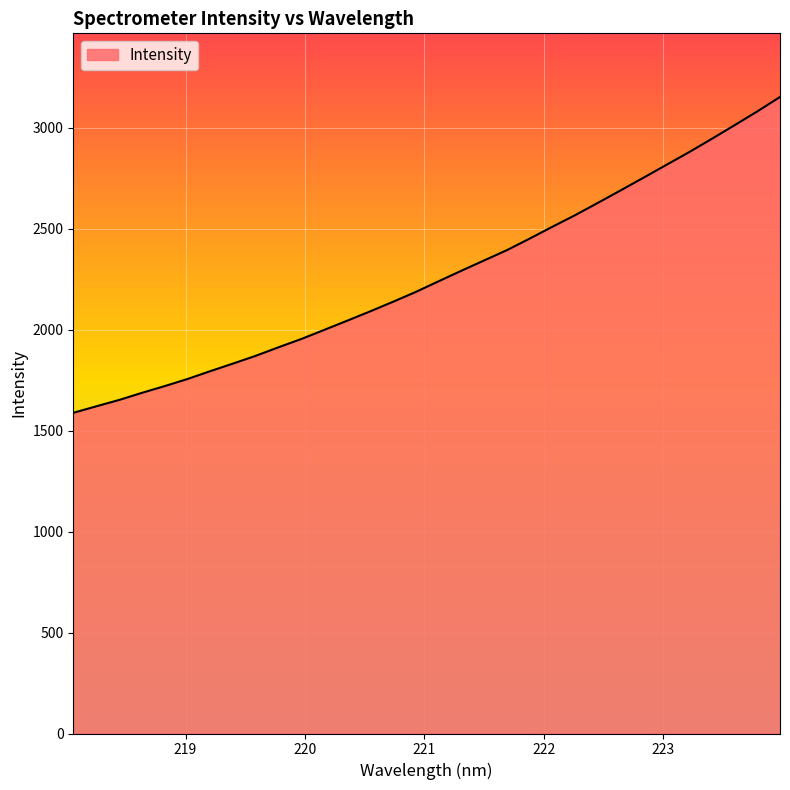

What is the difference between the maximum and minimum values?

1564.2